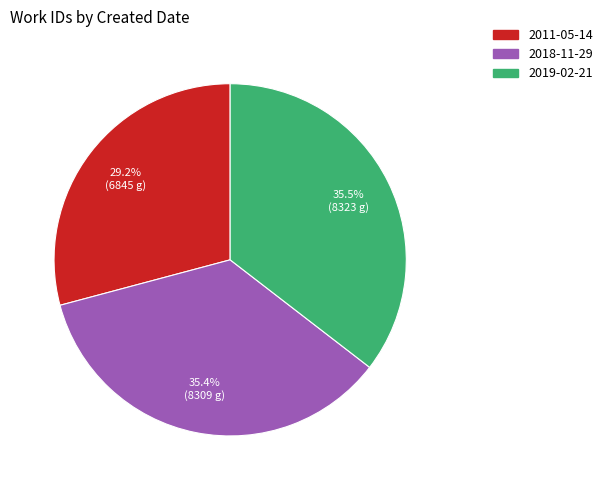

Which category has the smallest portion of the pie?

2011-05-14